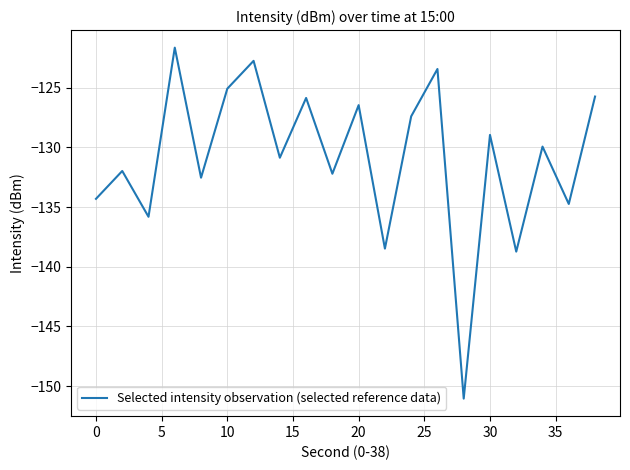

What is the average value?

-130.9